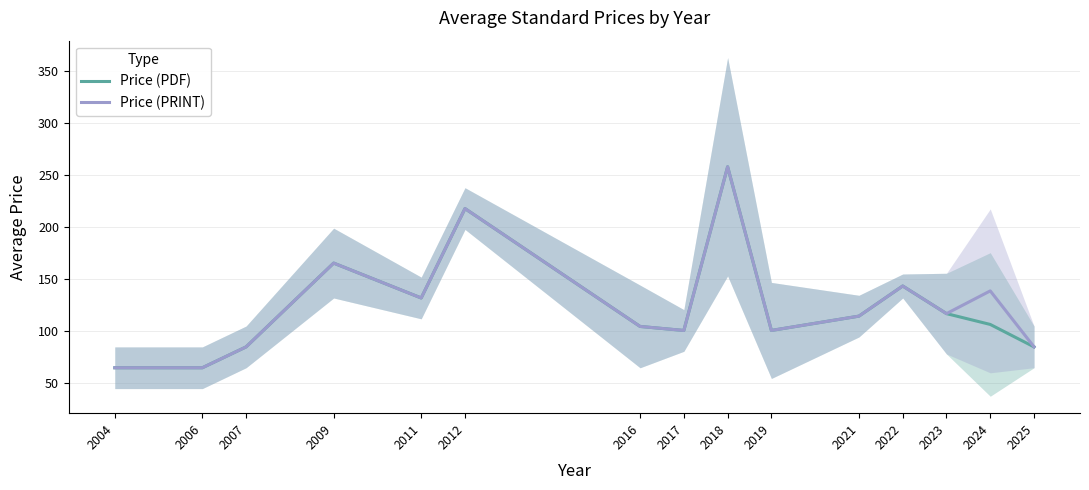

Which category has the lowest value in the Price (PRINT) series?

2004